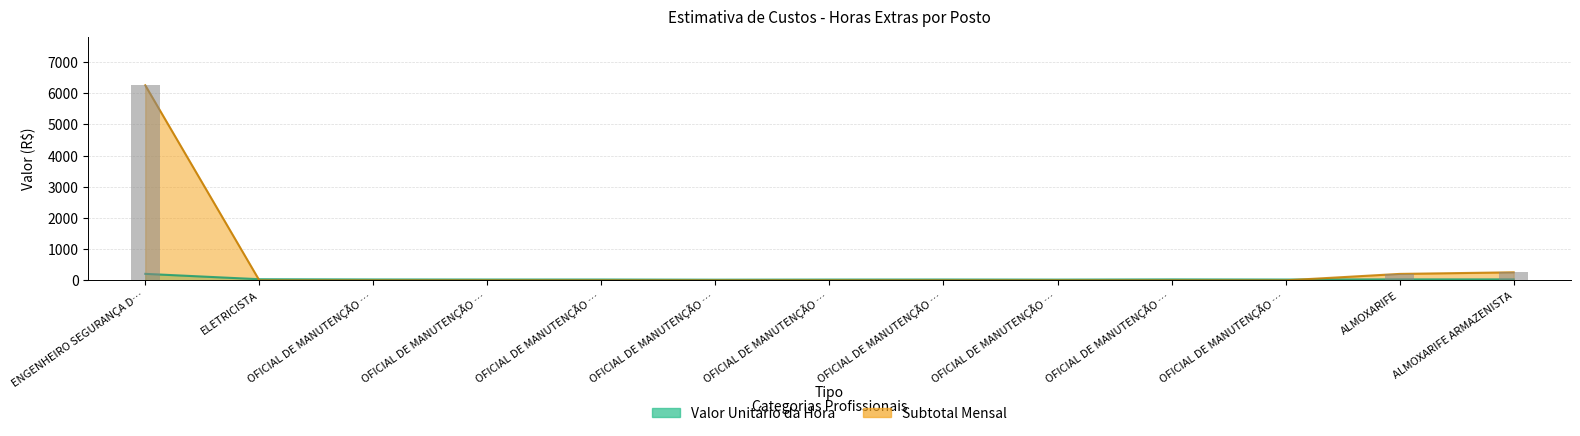

Which series has the largest total across all categories?

Subtotal Mensal